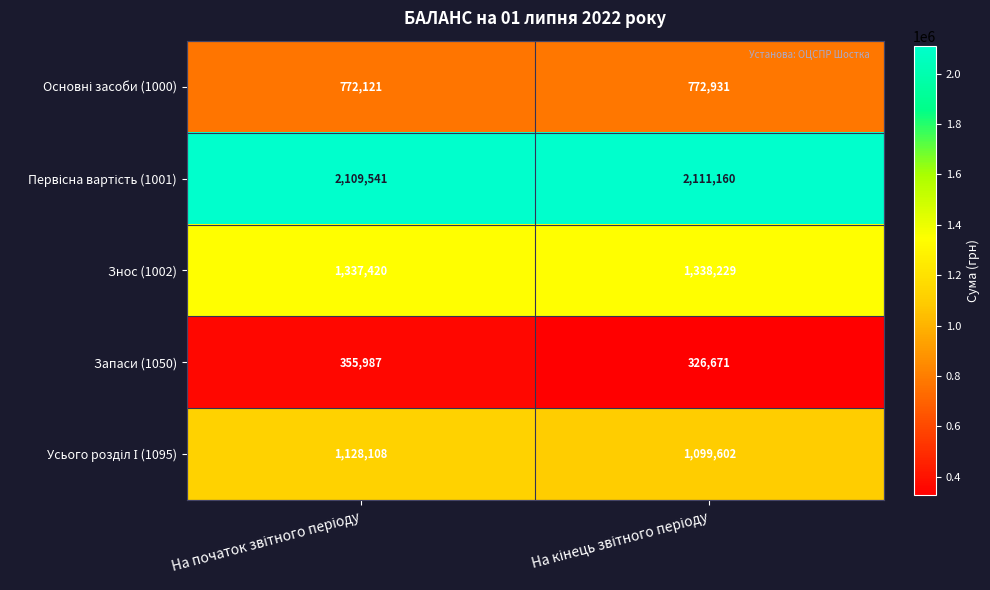

What is the greatest value displayed?

2111160